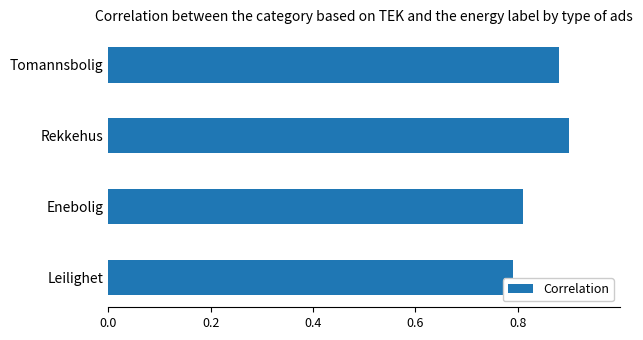

Is it true that the value at Rekkehus is 0.9?

True